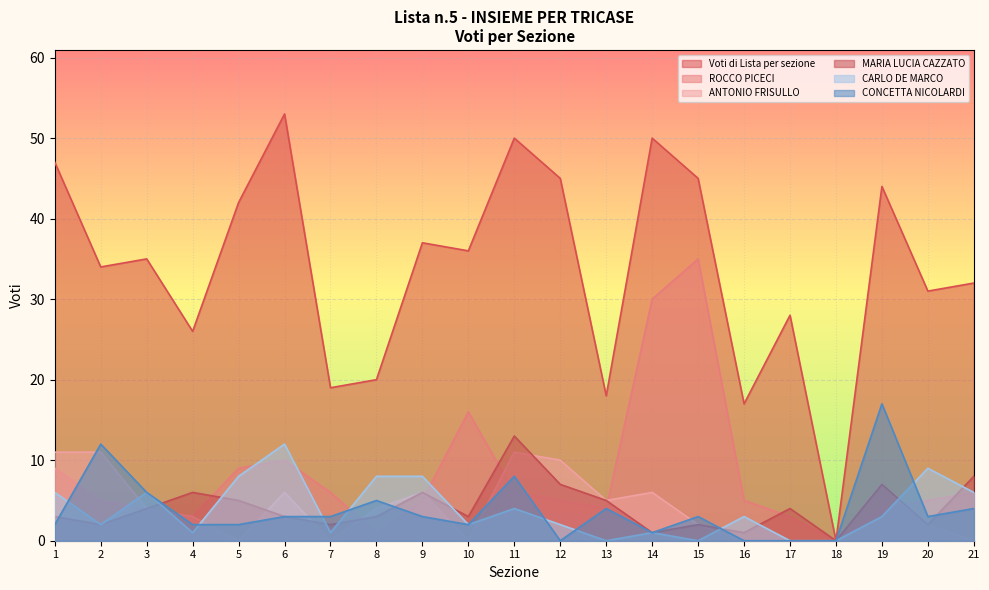

What are all the series names shown in the legend?

Voti di Lista per sezione, ROCCO PICECI, ANTONIO FRISULLO, MARIA LUCIA CAZZATO, CARLO DE MARCO, CONCETTA NICOLARDI